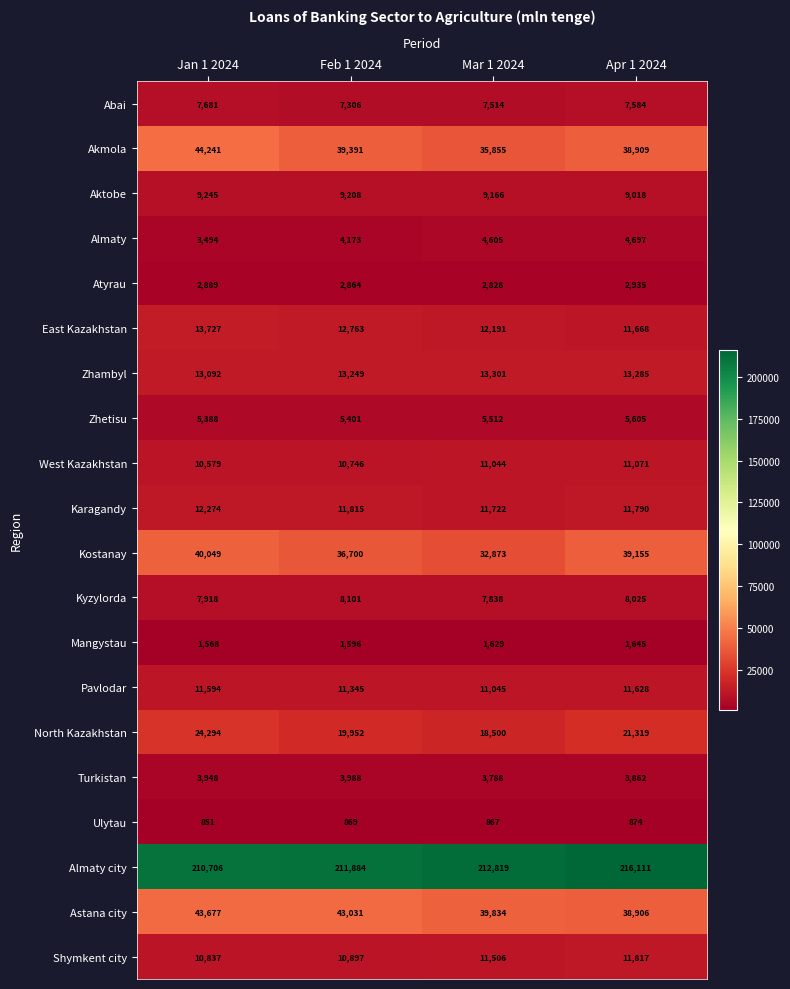

Is it true that Karagandy equals 12274 at Jan 1 2024?

True